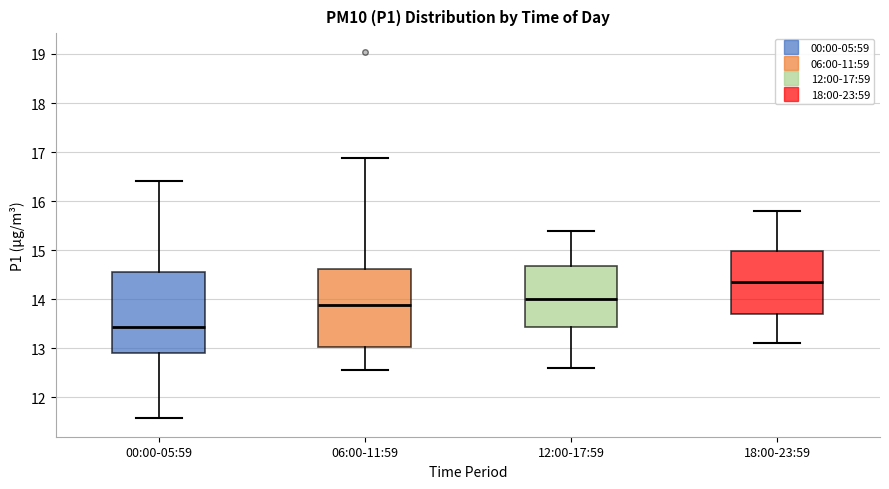

Which box's median line is the lowest?

00:00-05:59